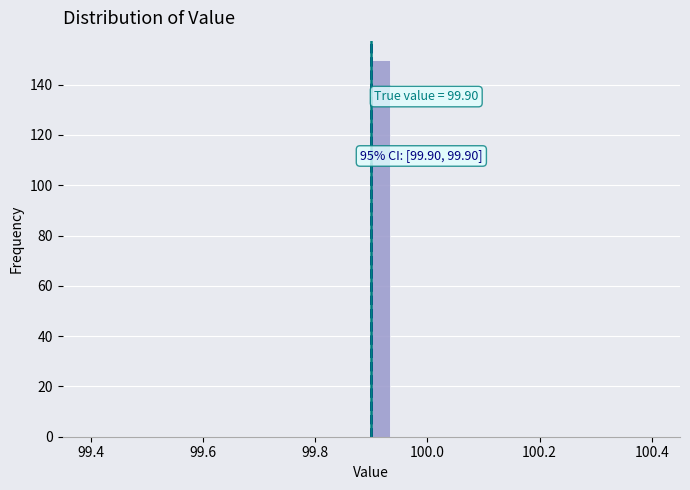

Read against the x-axis, roughly where is the centre of the tallest bar?

99.92